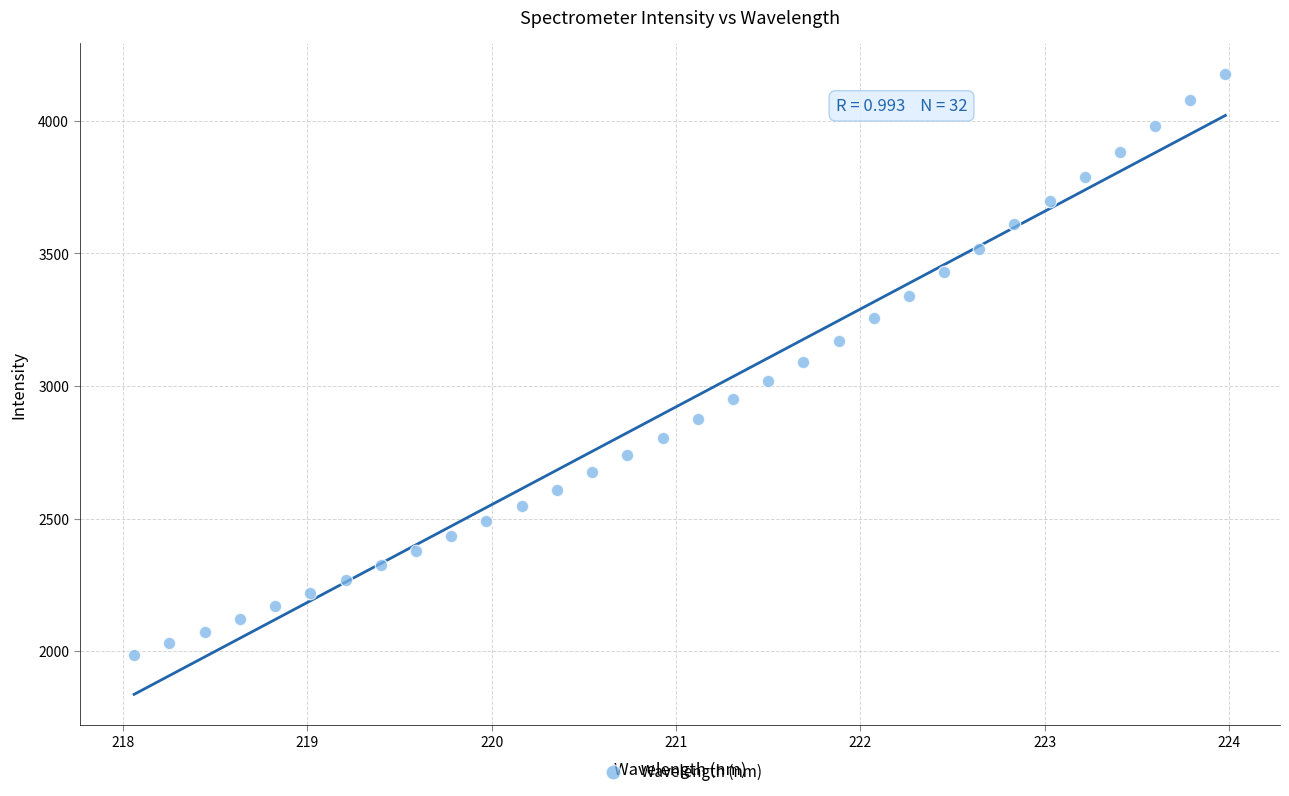

What is the range of Y values (max minus min)?

2190.8